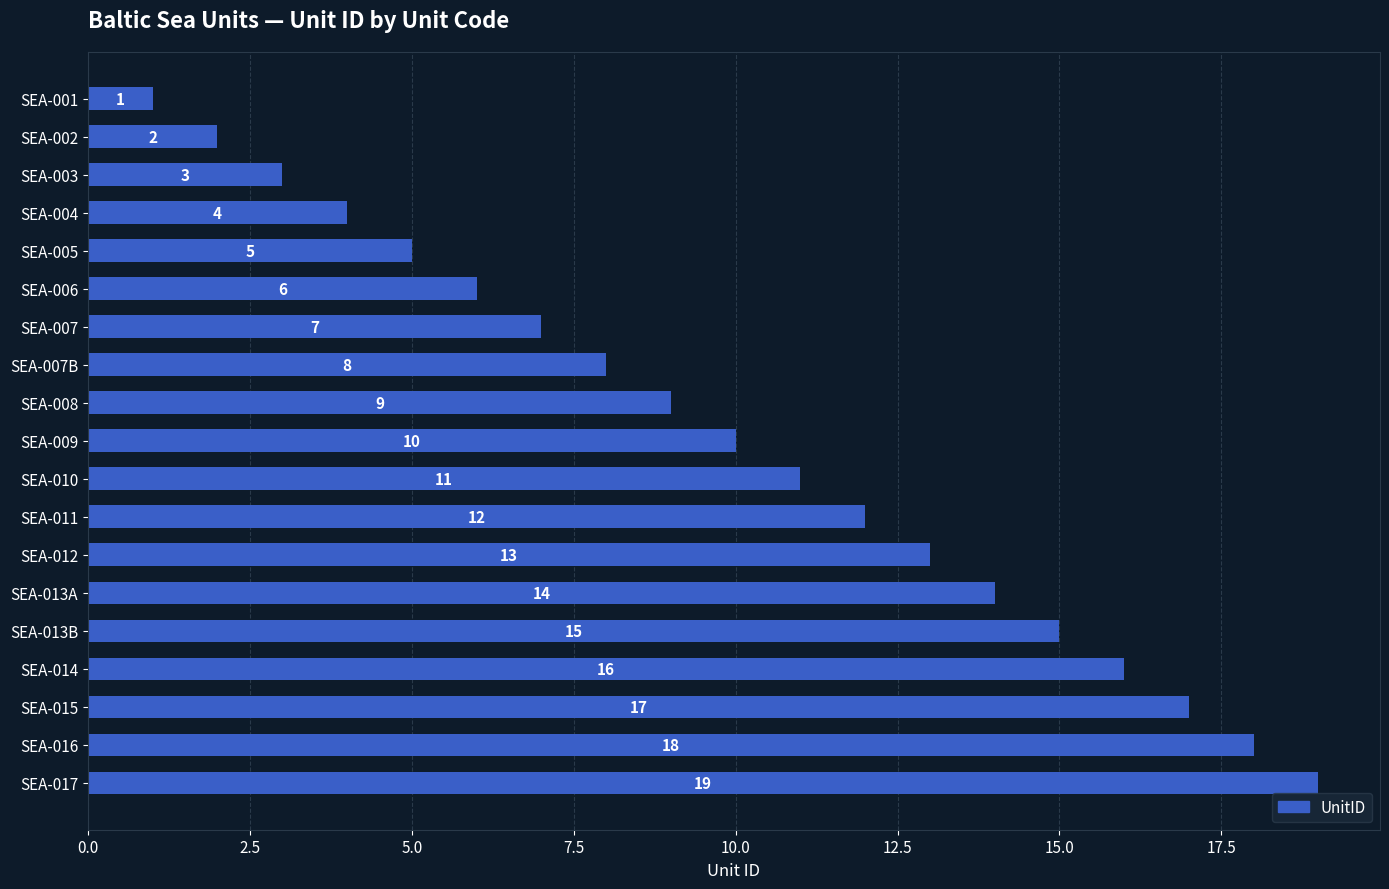

Rank the categories by value from highest to lowest.

SEA-017, SEA-016, SEA-015, SEA-014, SEA-013B, SEA-013A, SEA-012, SEA-011, SEA-010, SEA-009, SEA-008, SEA-007B, SEA-007, SEA-006, SEA-005, SEA-004, SEA-003, SEA-002, SEA-001